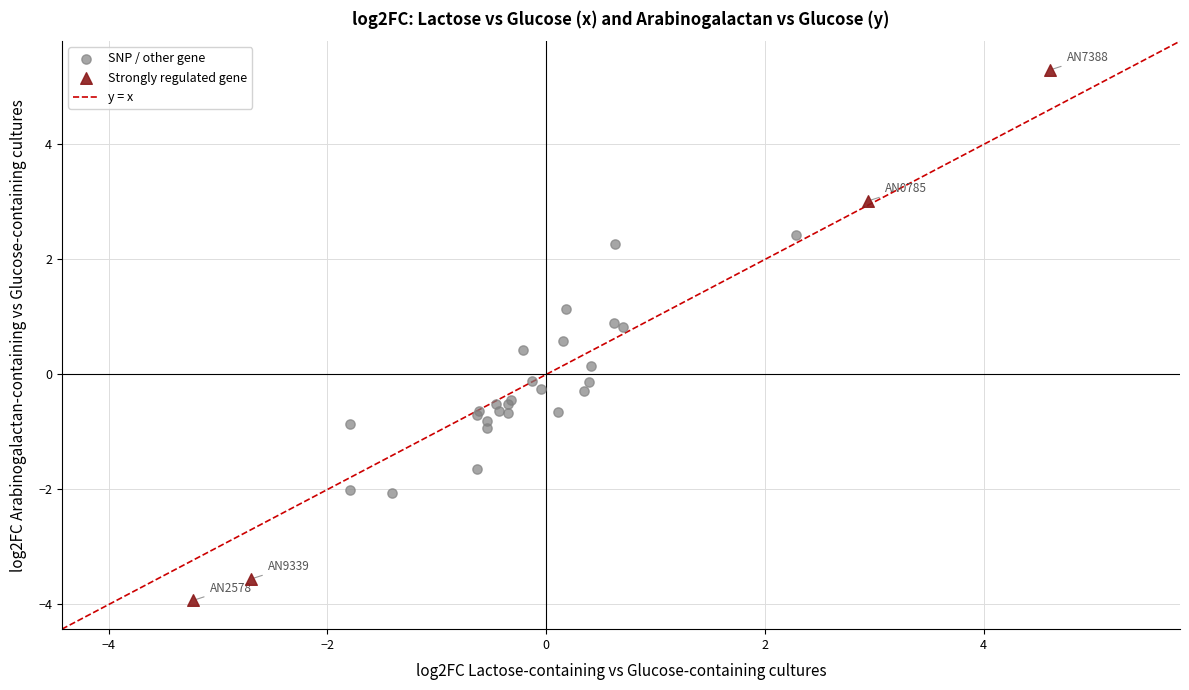

Which series has the widest spread of Y values?

Strongly regulated gene